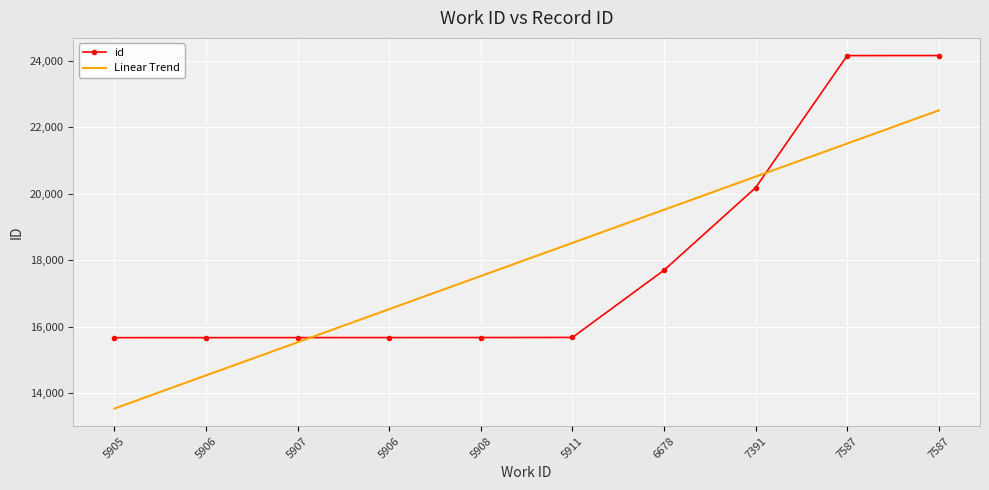

What are all the series names shown in the legend?

id, Linear Trend